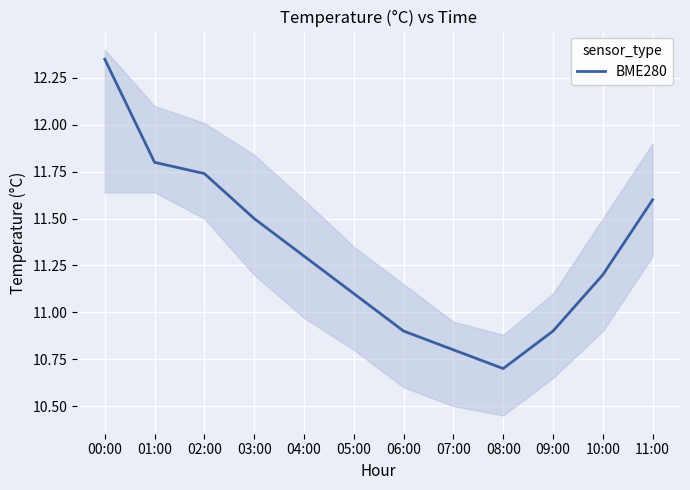

What is the greatest value displayed?

12.3